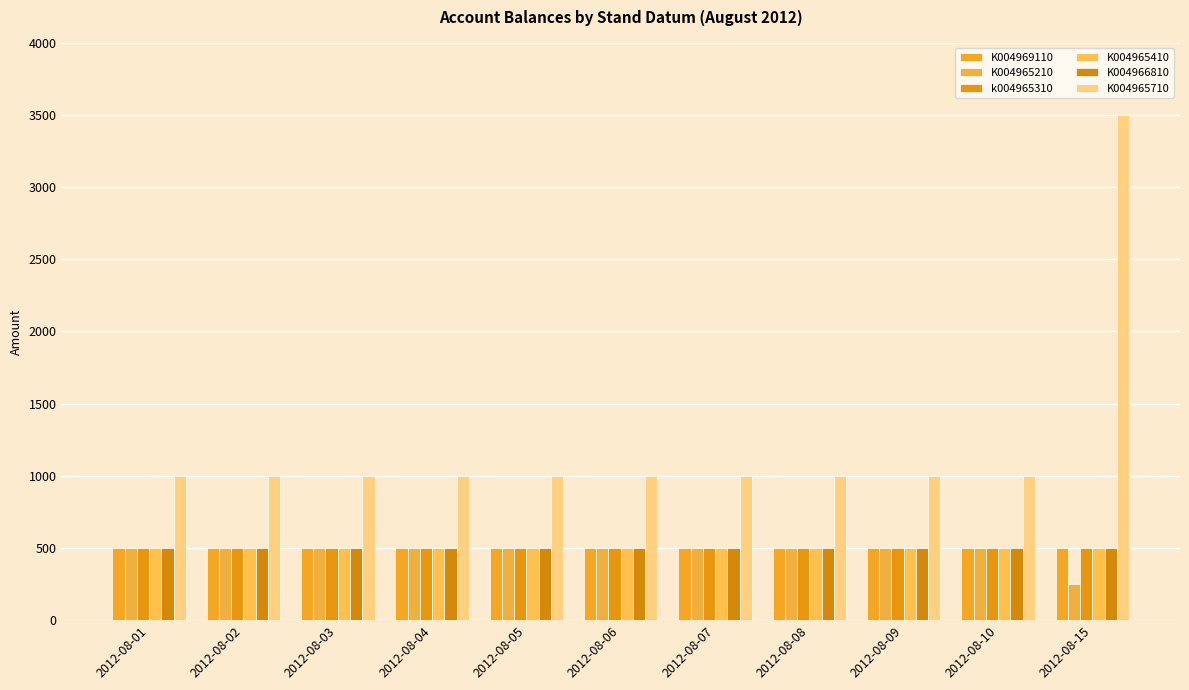

List the series in order of their peak value, lowest first.

K004969110, K004965210, k004965310, K004965410, K004966810, K004965710